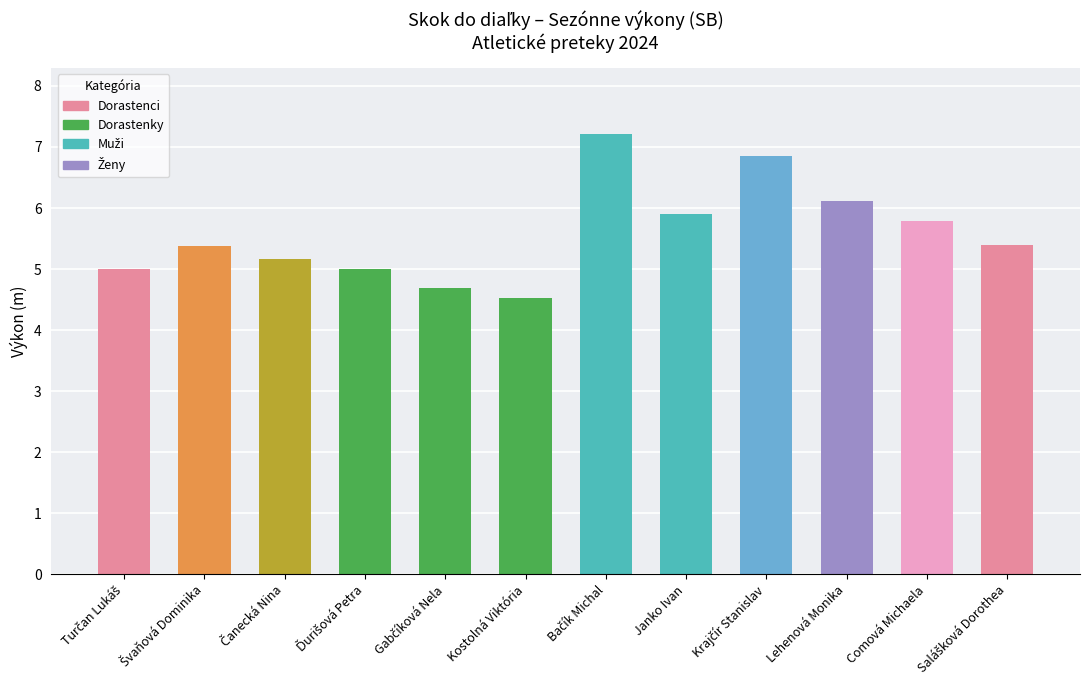

What is the smallest value displayed?

4.5